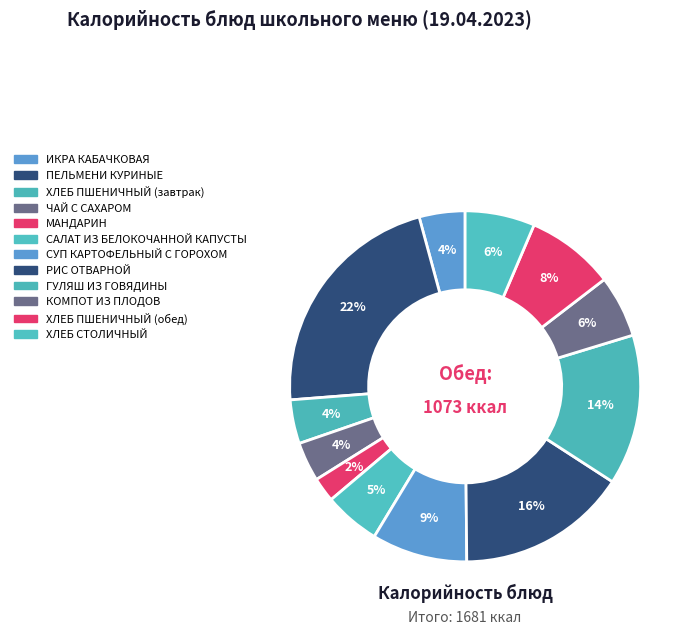

How many segments does this pie chart have?

12